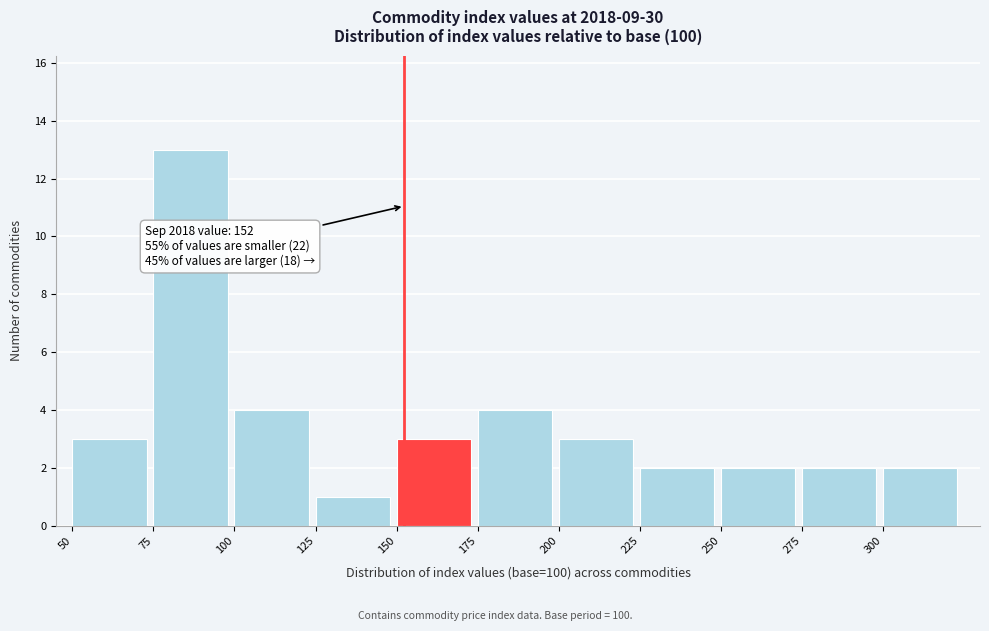

Over which range of the x-axis is the bar tallest?

75 to 100